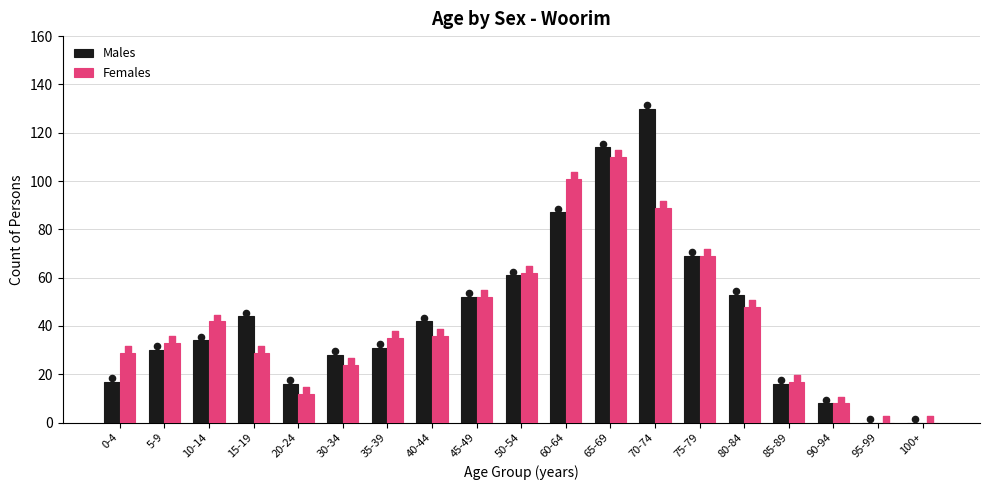

At how many categories does at least one series exceed 106?

2